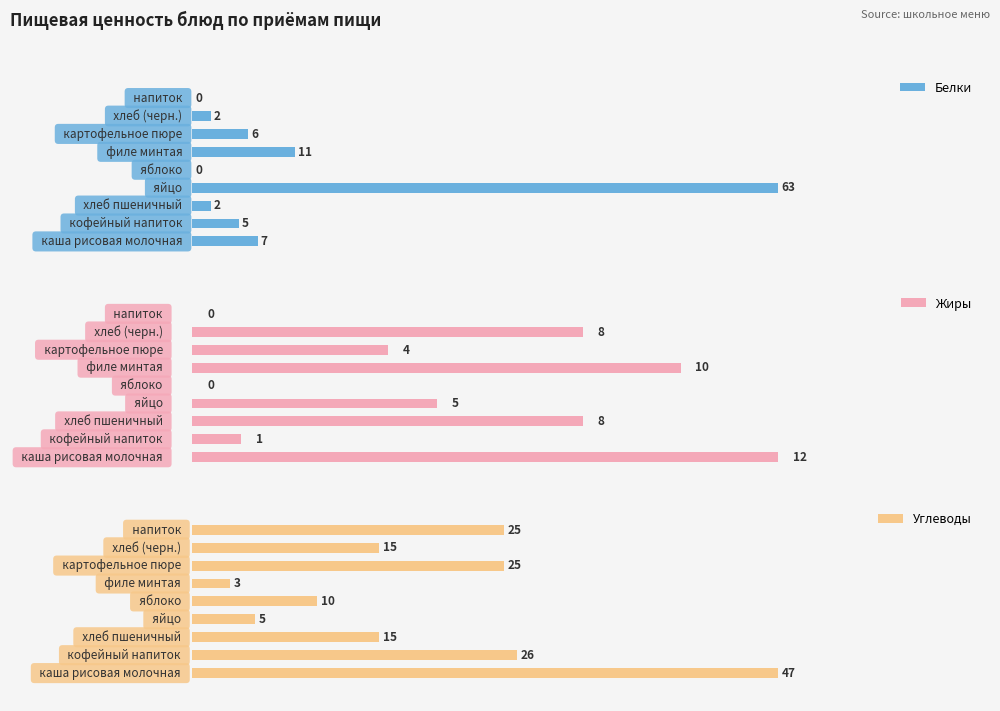

What is the label of the 2nd bar from the left?

кофейный напиток